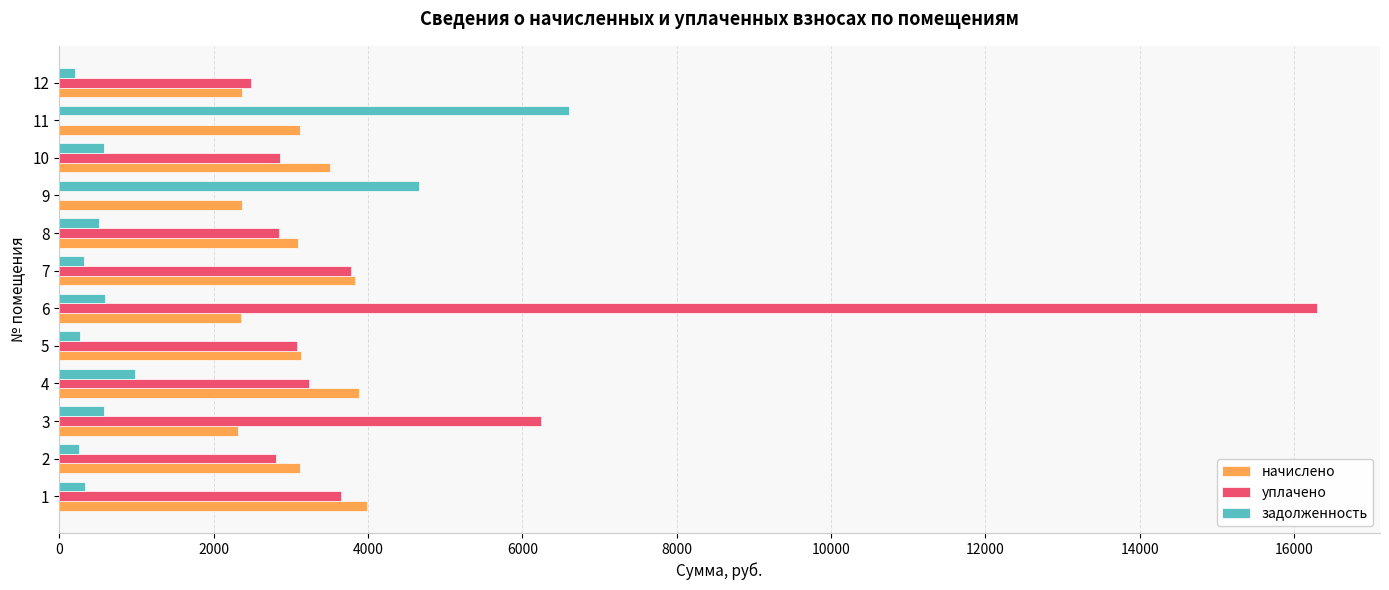

Is the value of задолженность at 3 greater than the value of начислено at 12?

No